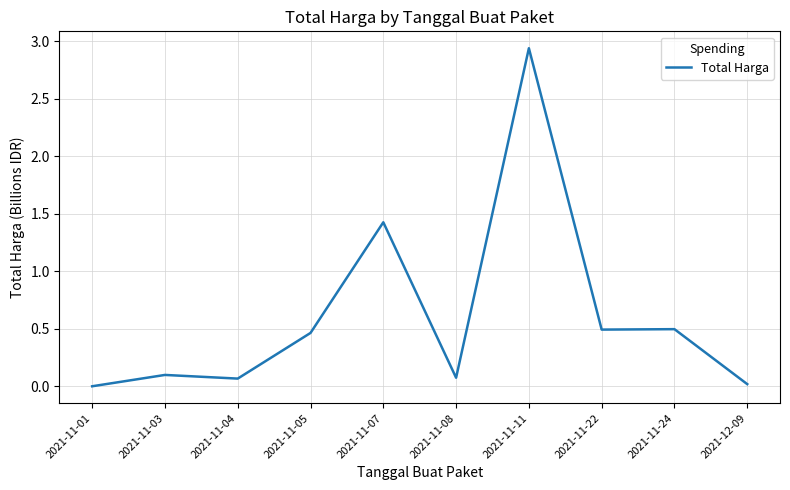

At which category does the chart reach its peak across all series?

2021-11-11